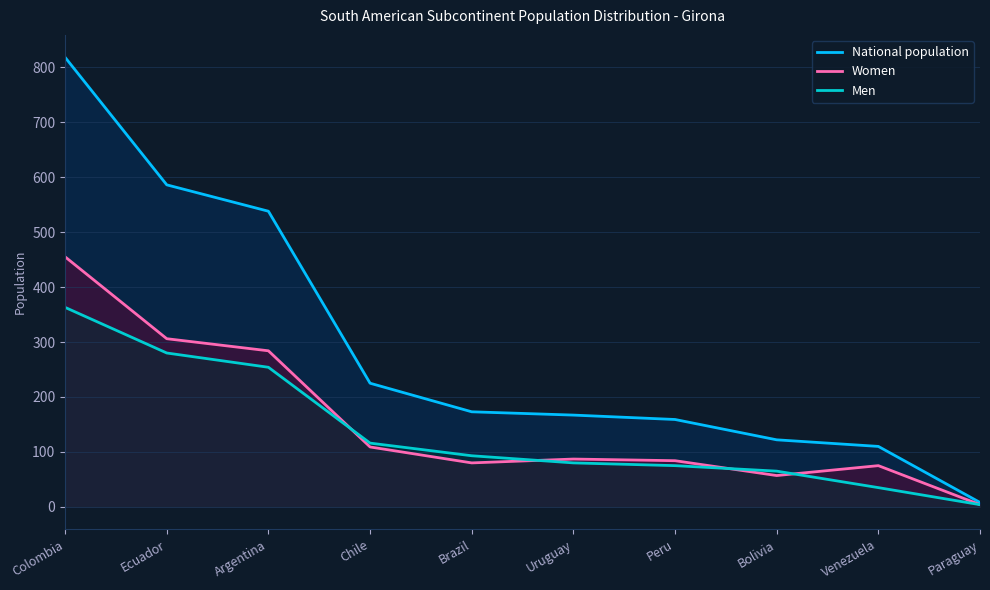

What is the sum of all National population values?

2906